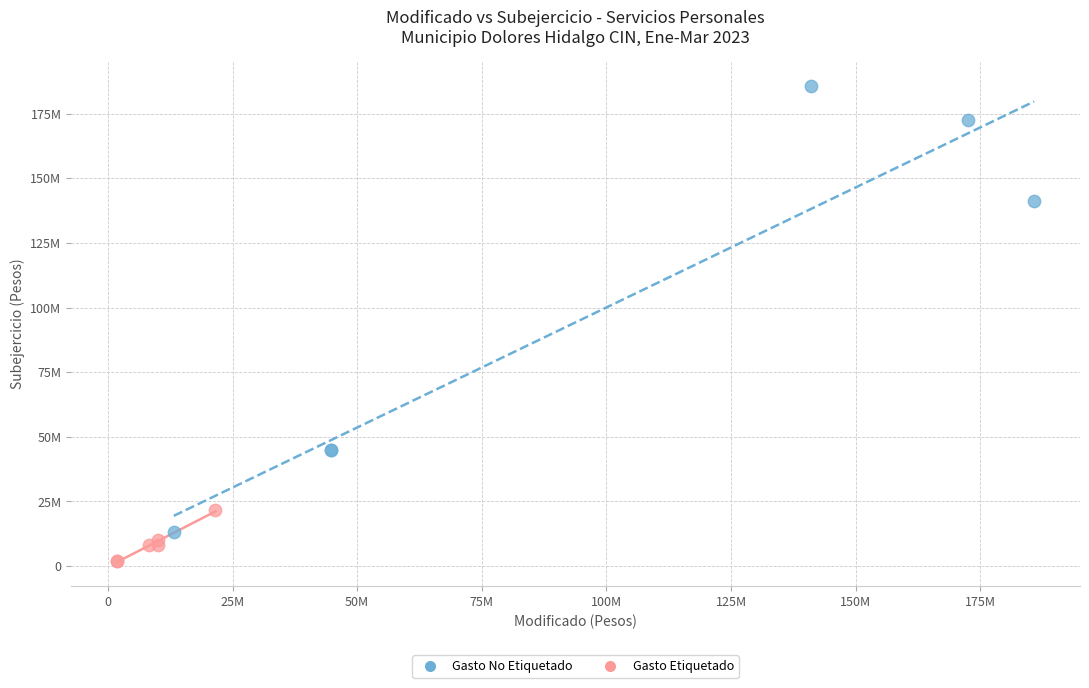

Which series contains the highest Y value?

Gasto No Etiquetado